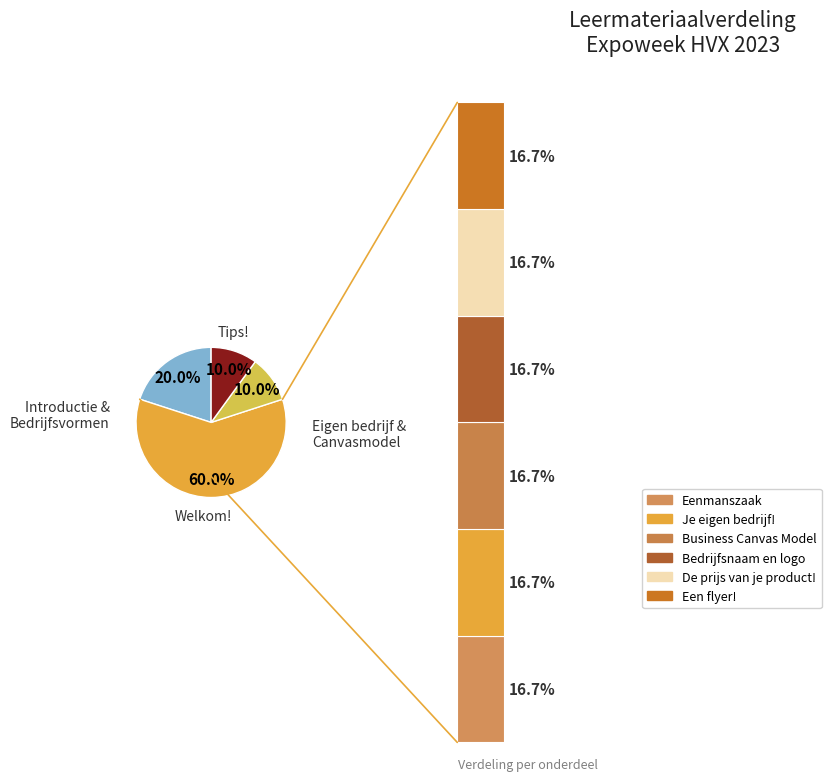

Does Business Canvas Model represent more than half of the total?

No